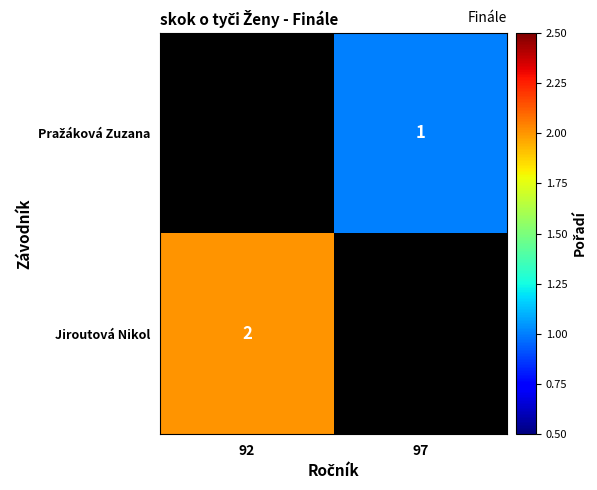

Is it true that Jiroutová Nikol equals 1 at 92?

False